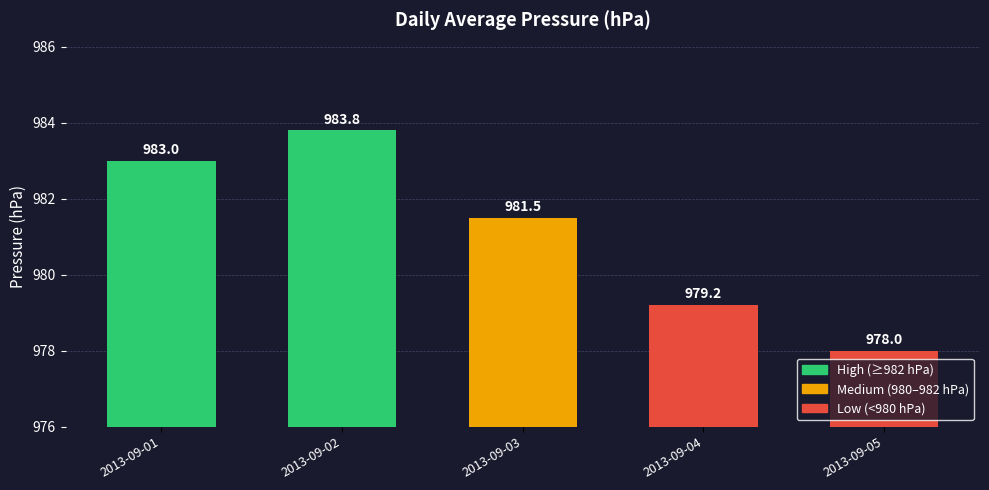

Reading right to left, extract all data points from this chart.

978.0	979.2	981.5	983.8	983.0